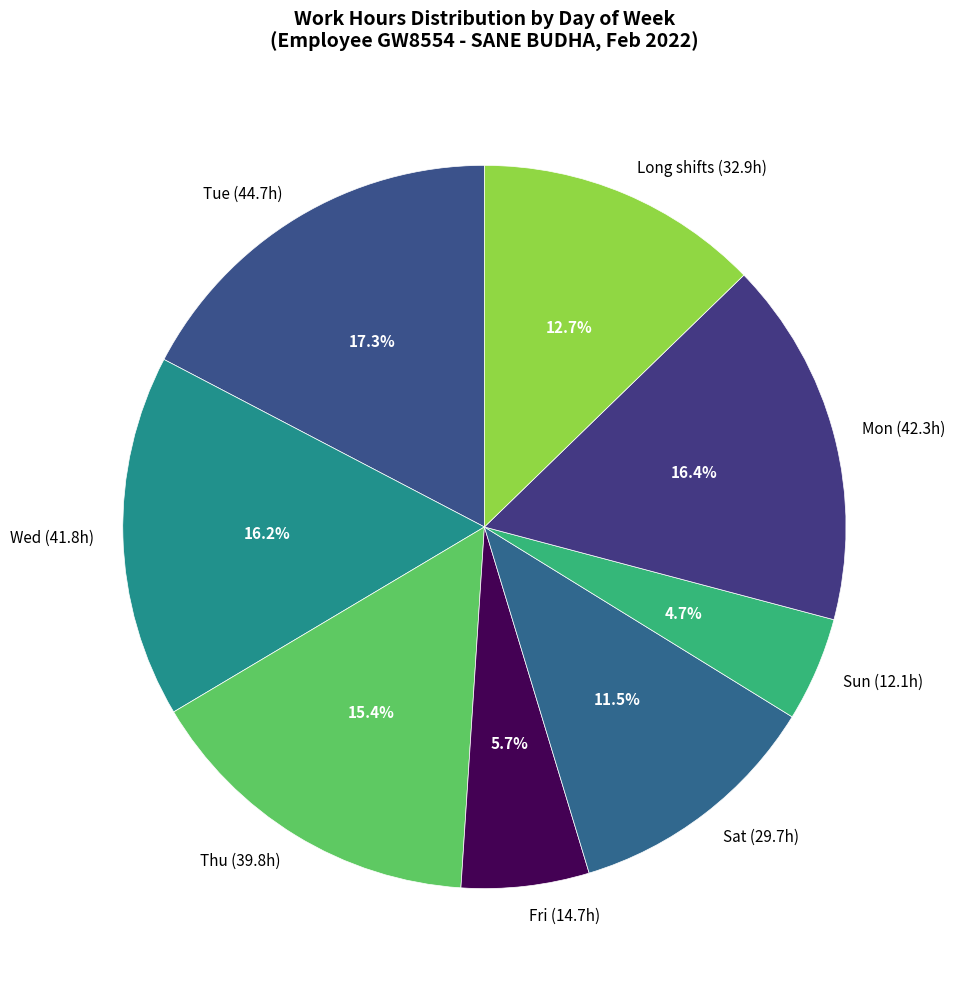

What is the ratio of the value at Fri (14.7h) to the value at Mon (42.3h)?

0.3